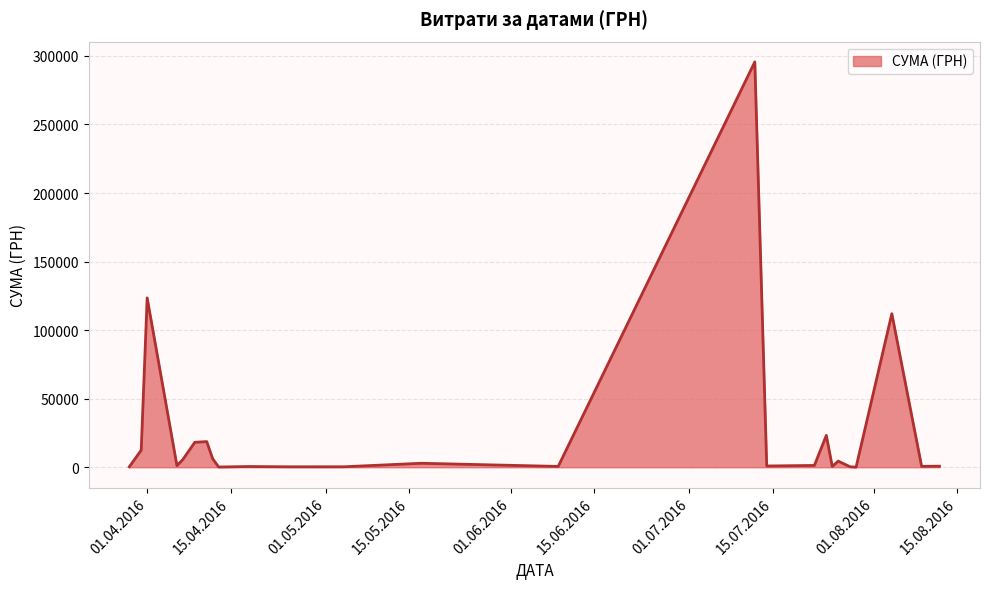

Count the number of data series in this chart.

1